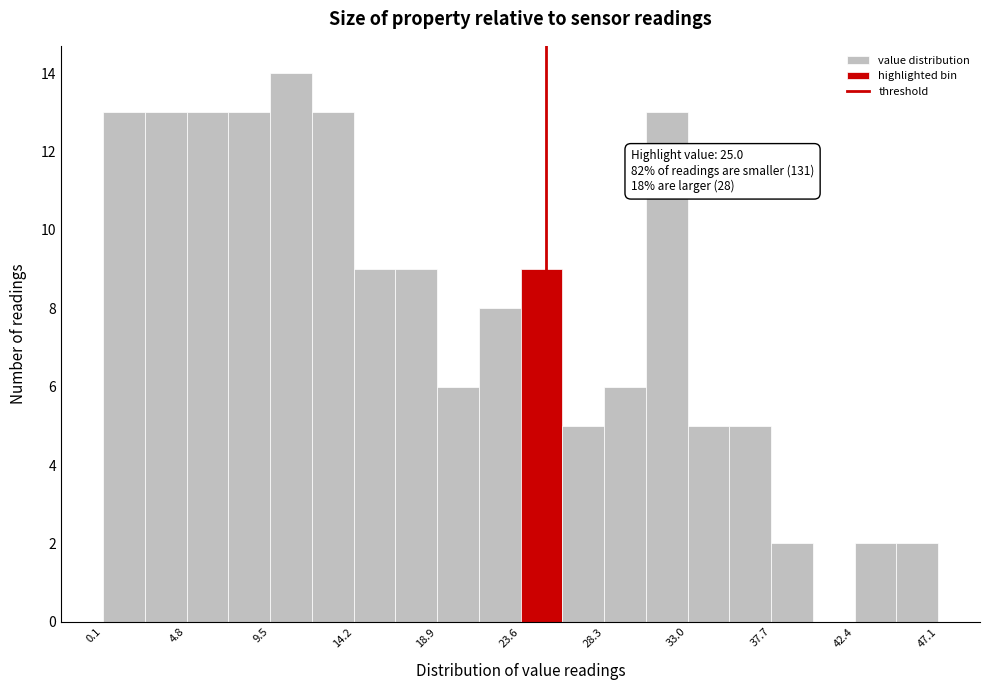

Which range on the x-axis has the tallest bar?

9.50 to 11.85